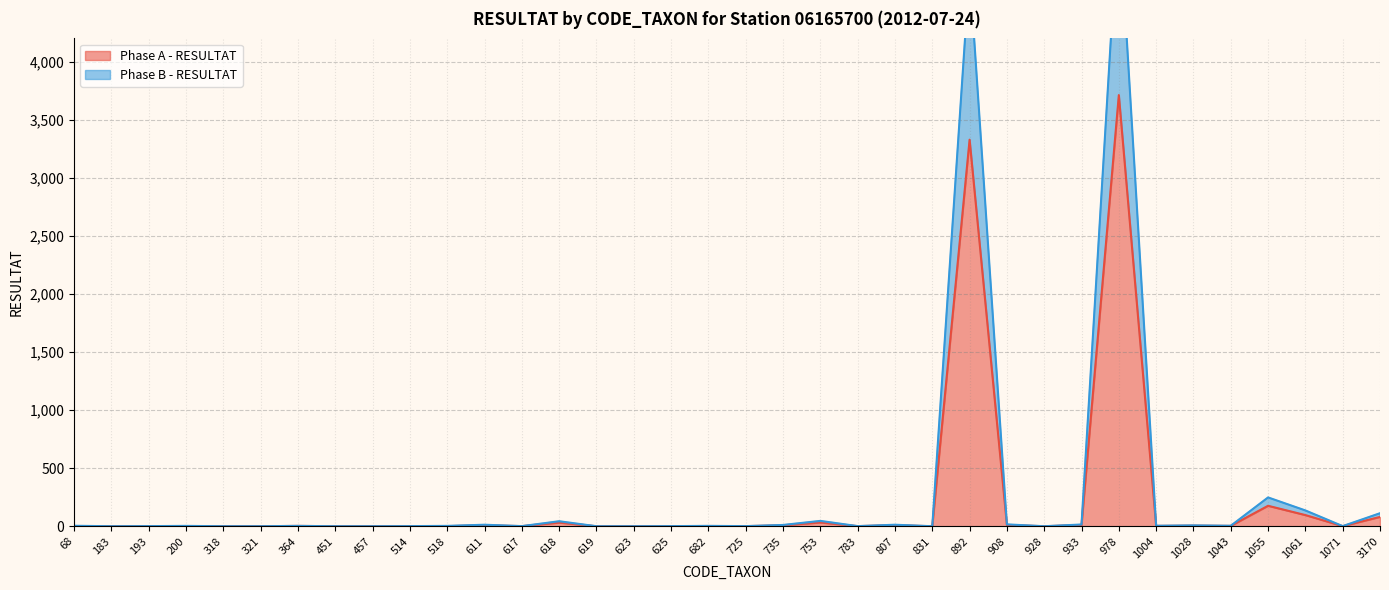

Which series has the largest range (max minus min)?

Phase B - RESULTAT